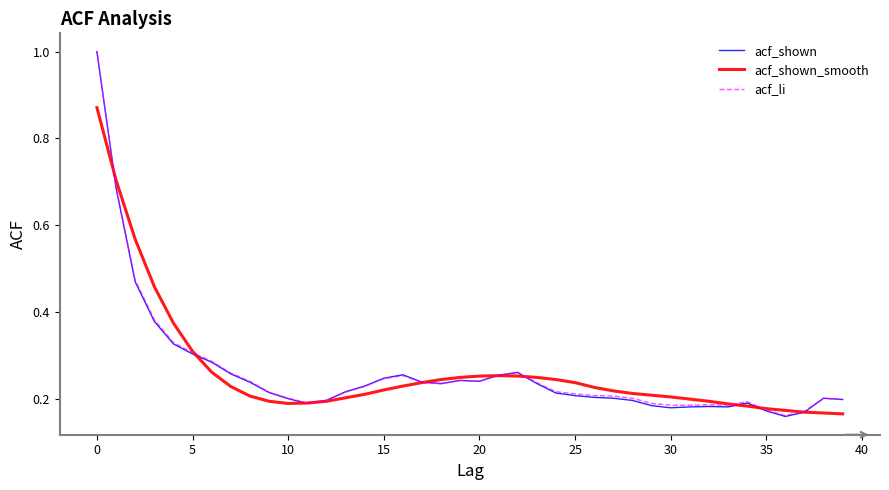

Which series has the largest range (max minus min)?

acf_shown